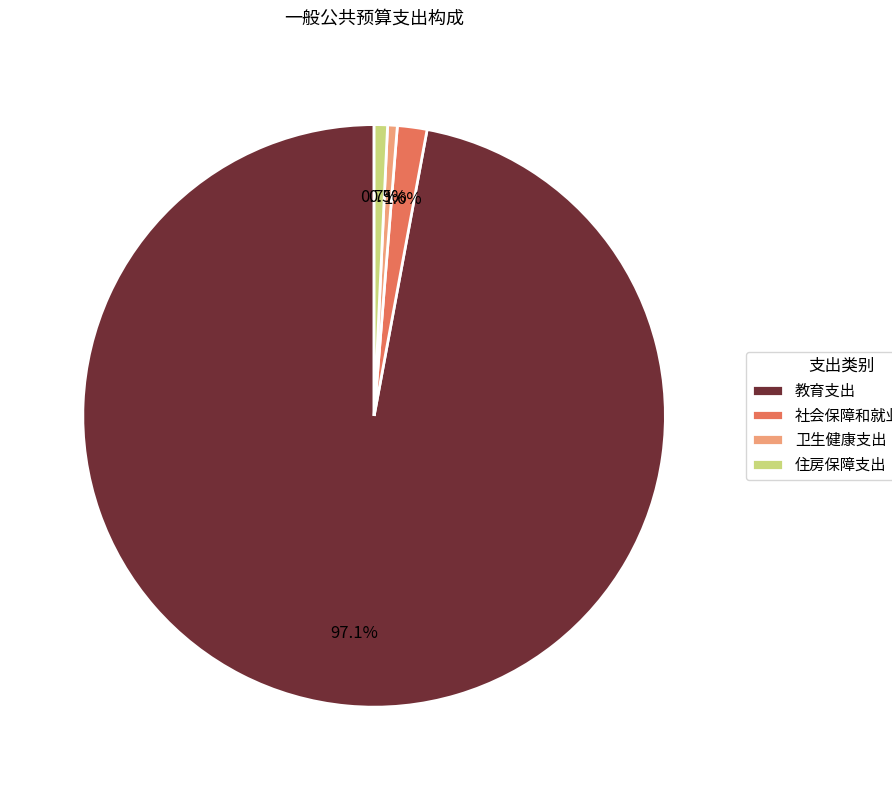

Is there a majority slice in this chart?

Yes